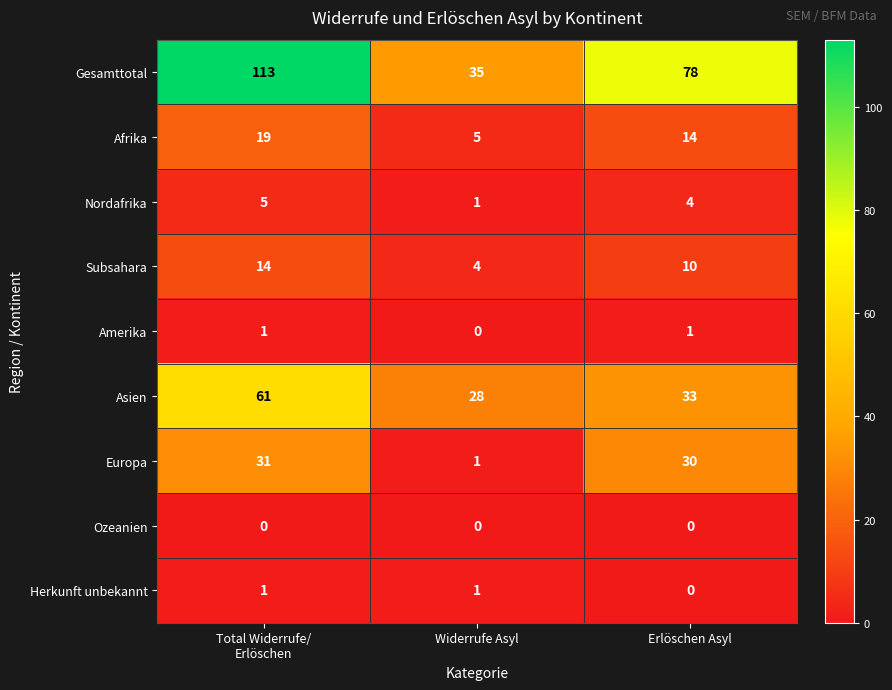

What is the difference between the maximum and second lowest values in the Asien series?

28